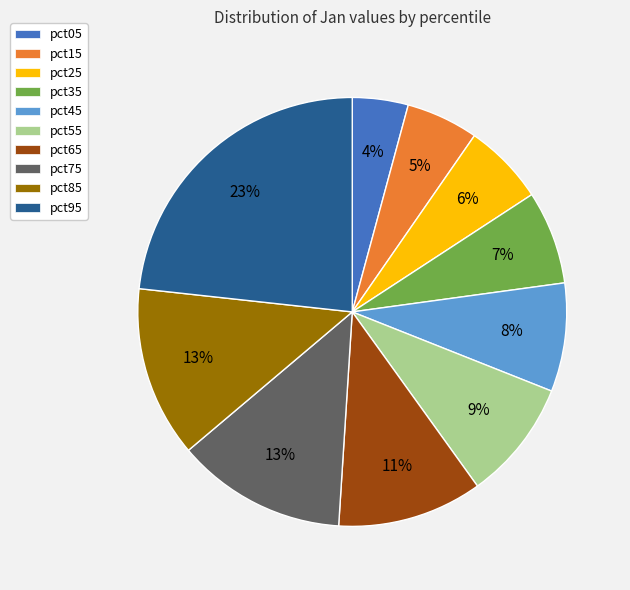

To the nearest percent, what is the difference between the largest and smallest slice percentages?

19%